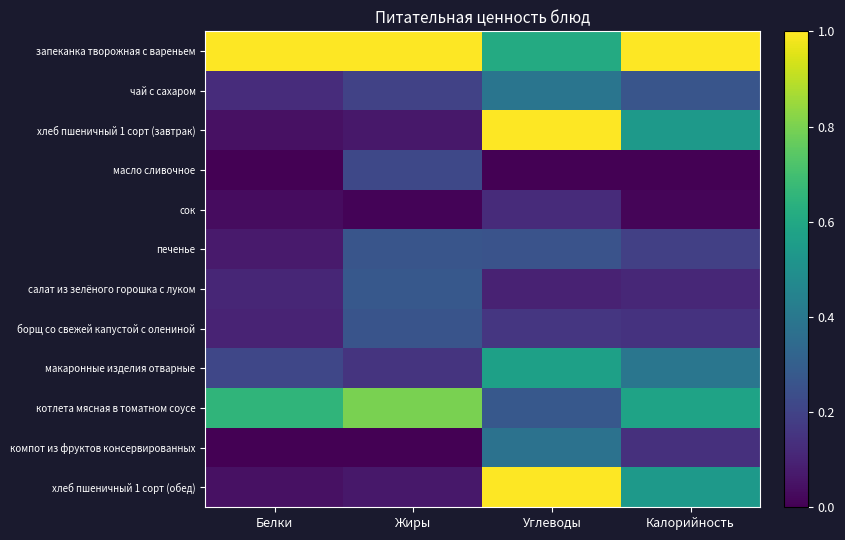

Which label corresponds to the largest value in the chart?

Белки